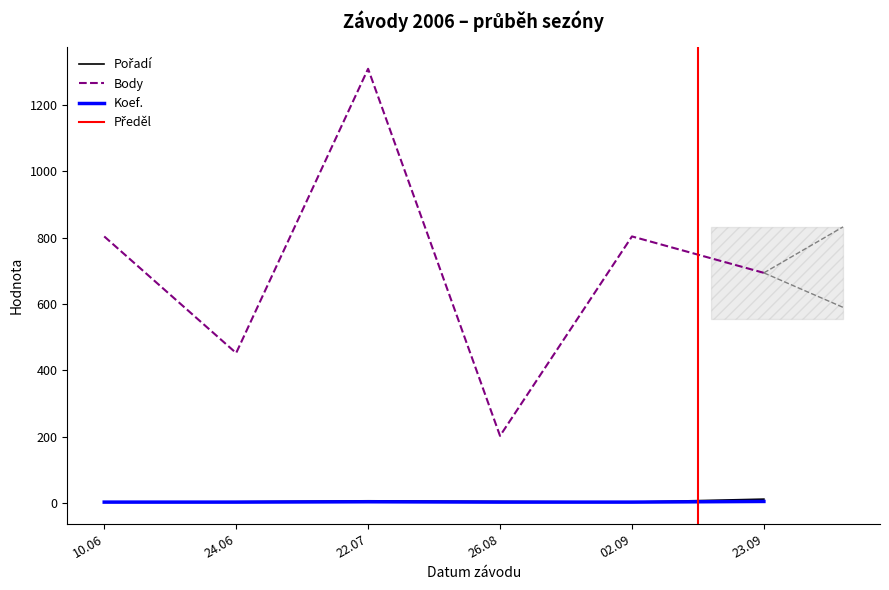

True or false: Koef. and Body cross at least once.

False